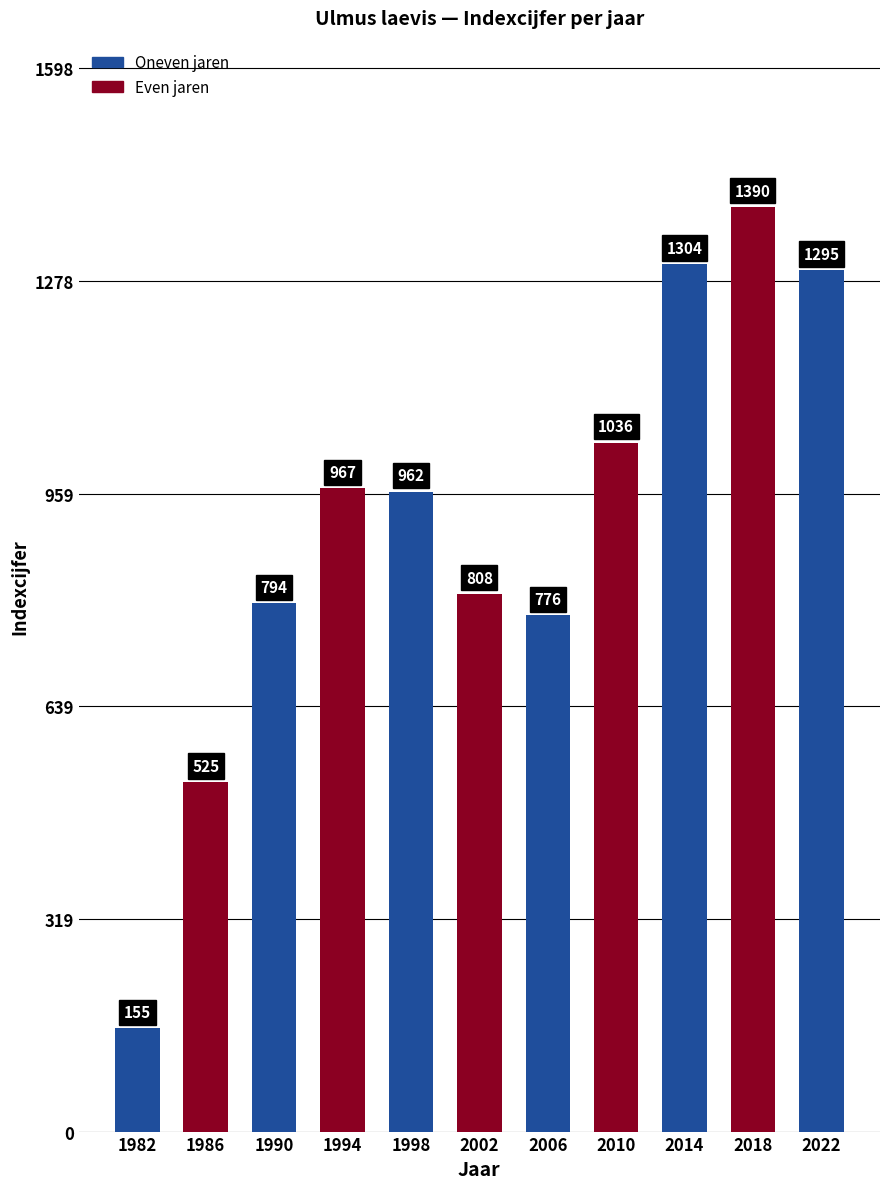

Which category has the lowest value across all series?

1982